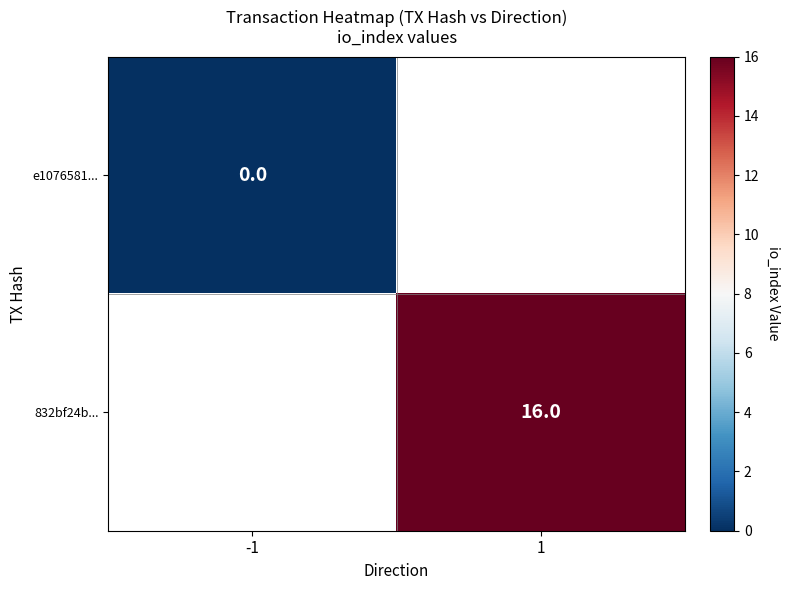

Is the value of 832bf24b... at 1 greater than the value of e1076581... at -1?

Yes